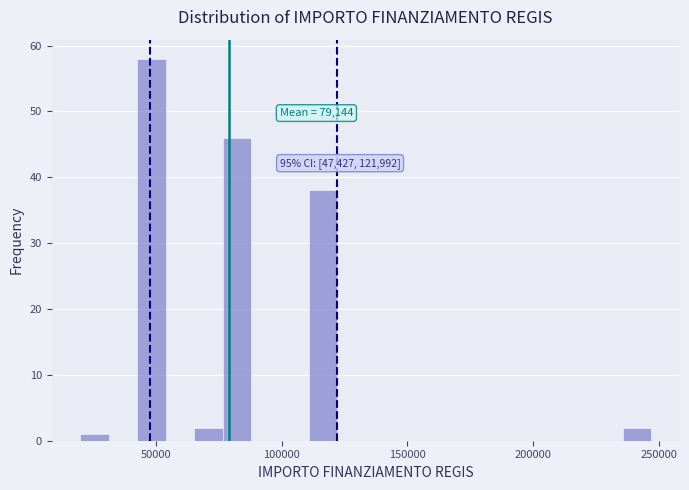

Around what value on the x-axis is the tallest bar? Give the approximate position of its centre, as read against the axis.

50000